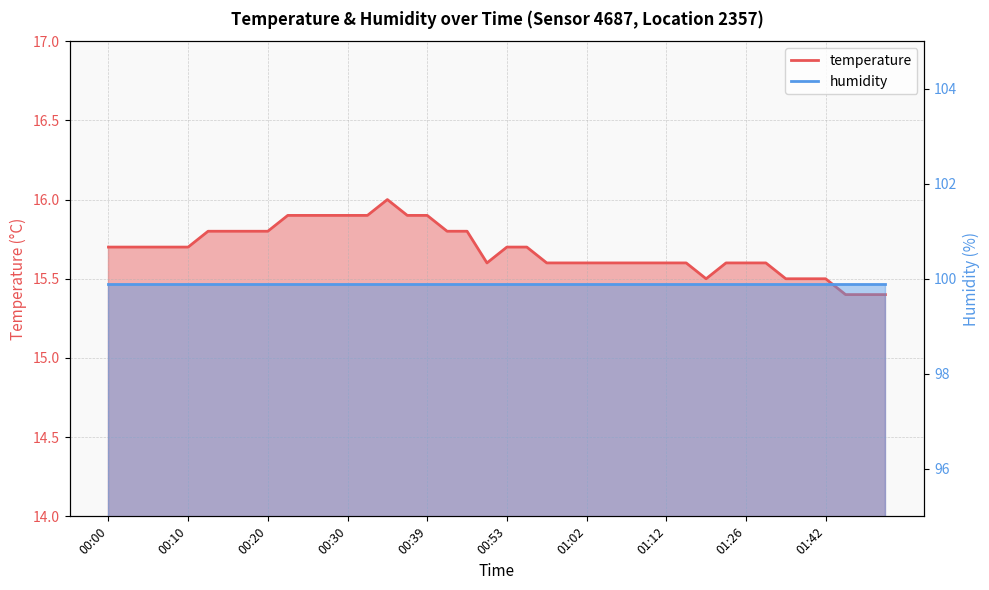

What is the smallest value displayed?

15.4